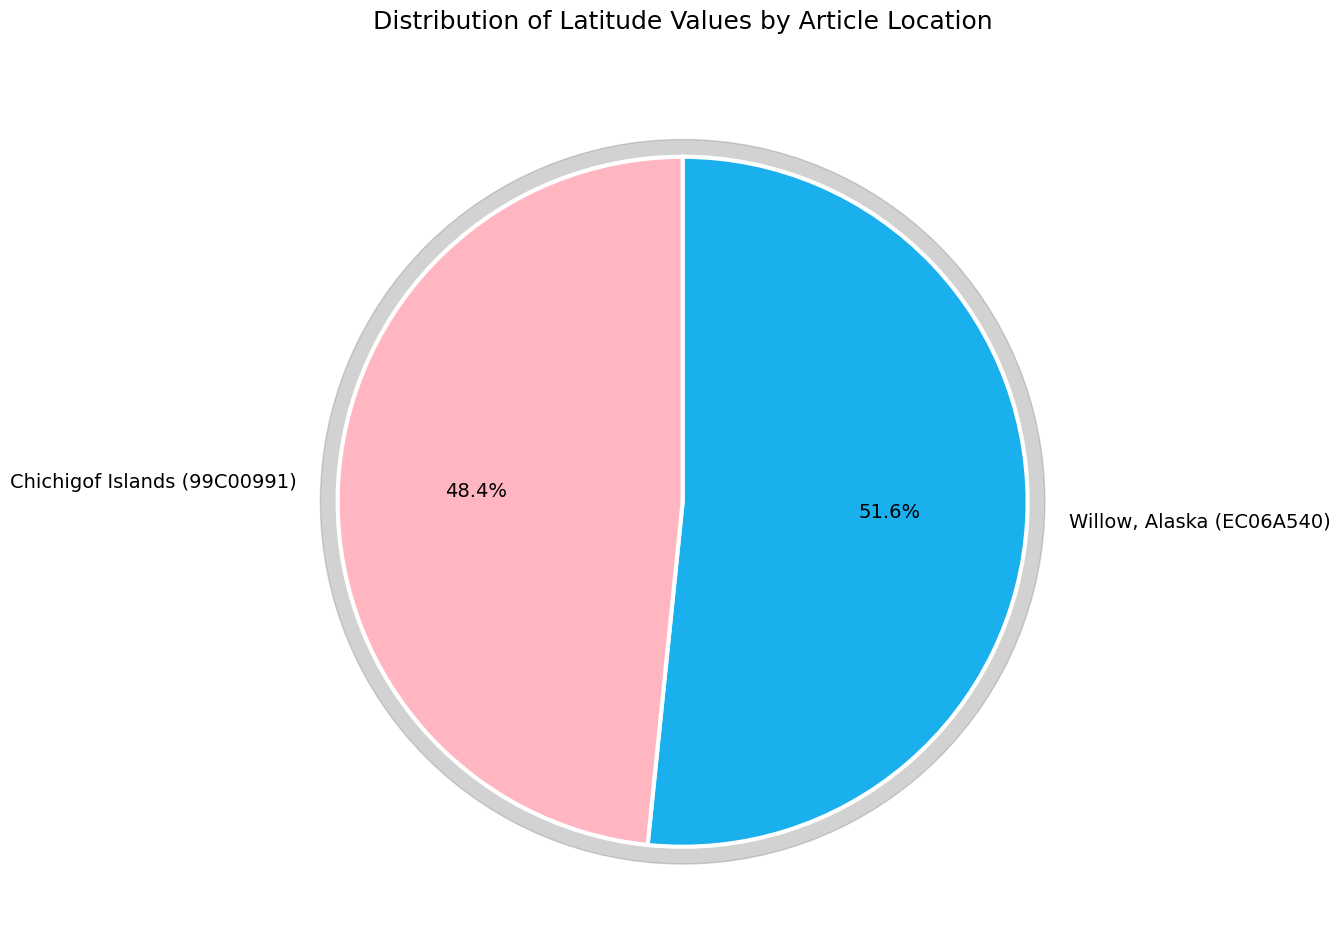

Which has a higher value, Willow, Alaska (EC06A540) or Chichigof Islands (99C00991)?

Willow, Alaska (EC06A540)